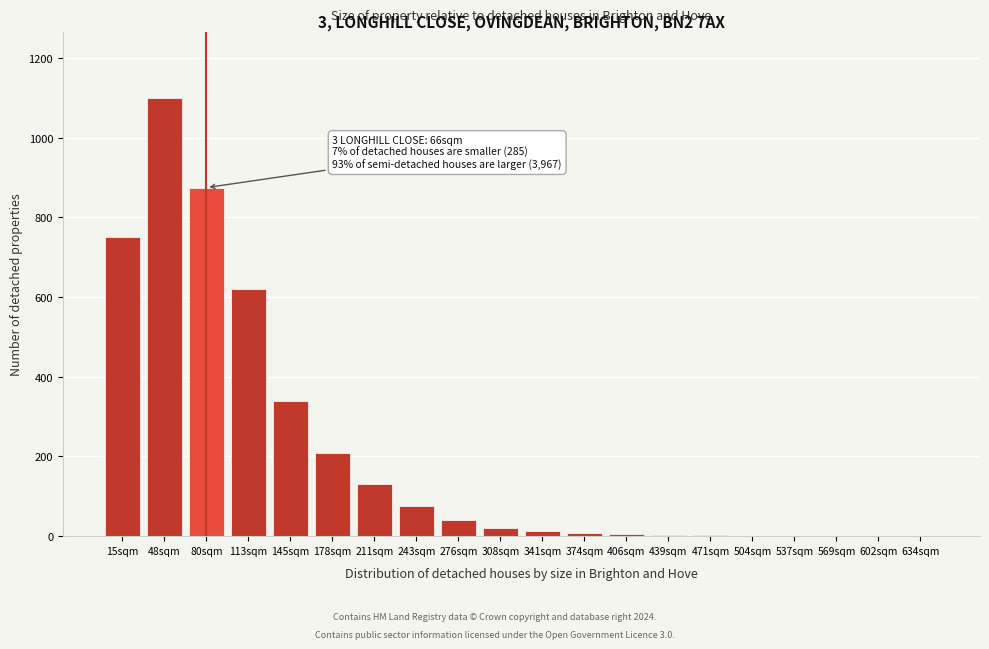

Which has a higher value, 634sqm or 178sqm?

178sqm